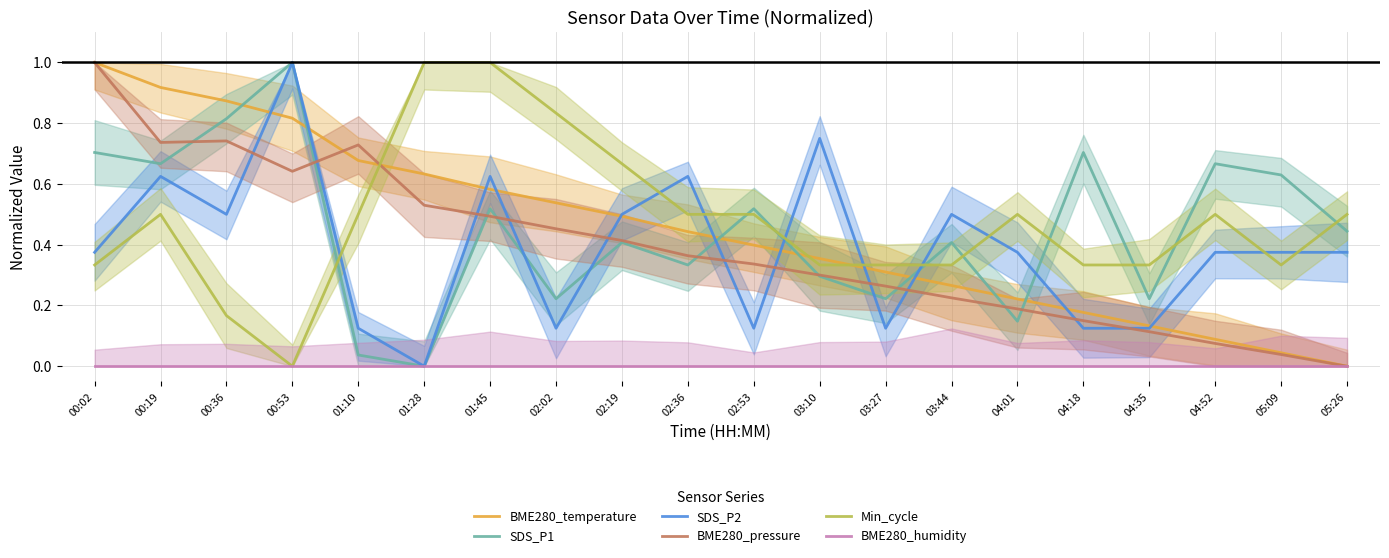

Rank the series at 01:45 from lowest to highest value.

BME280_humidity, BME280_pressure, SDS_P1, BME280_temperature, SDS_P2, Min_cycle